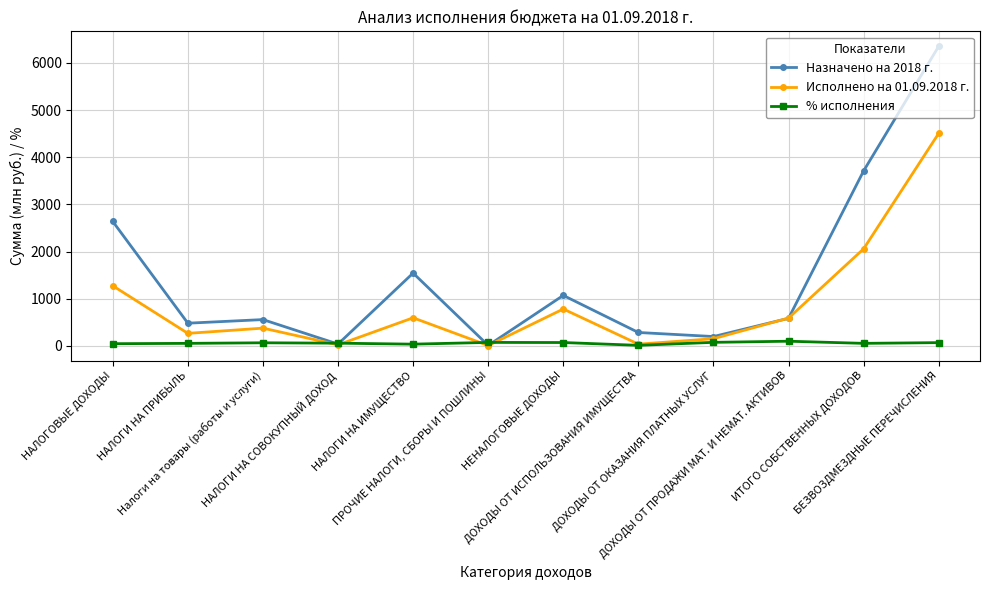

True or false: Назначено на 2018 г. has a value of 1072.0 at НЕНАЛОГОВЫЕ ДОХОДЫ.

True